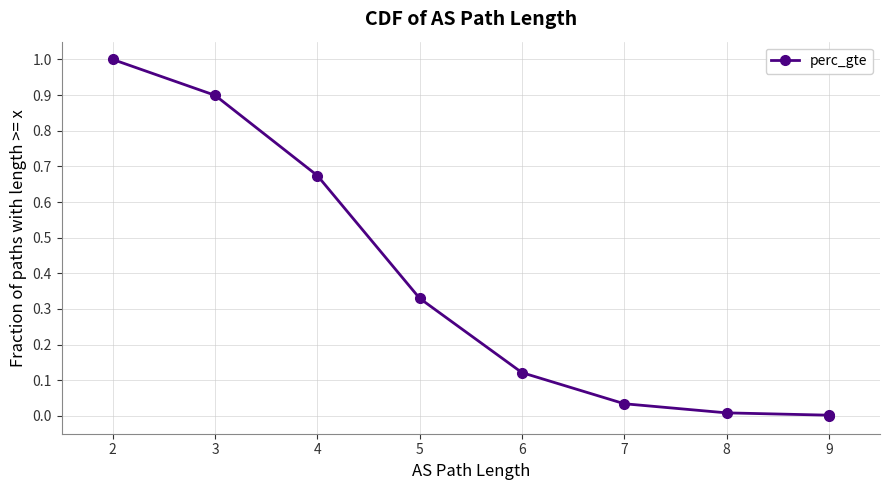

How many values exceed 0?

8